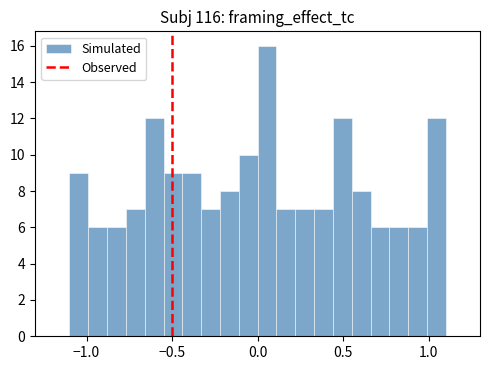

Read against the x-axis, roughly where is the centre of the tallest bar?

0.05